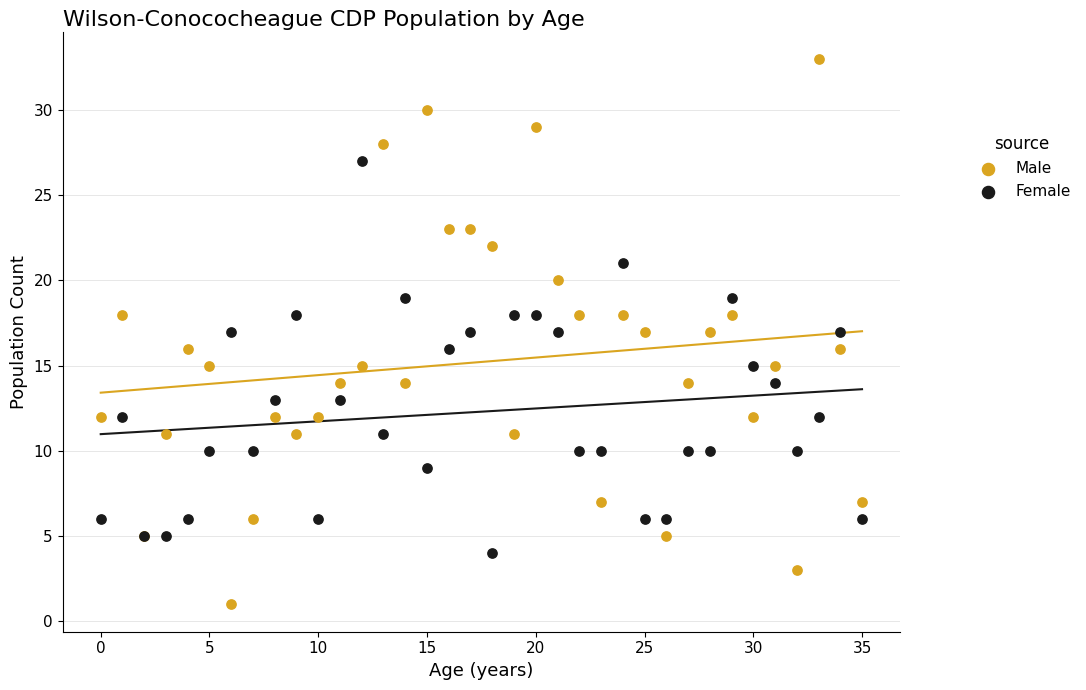

What are all the series names shown in the legend?

Male, Female